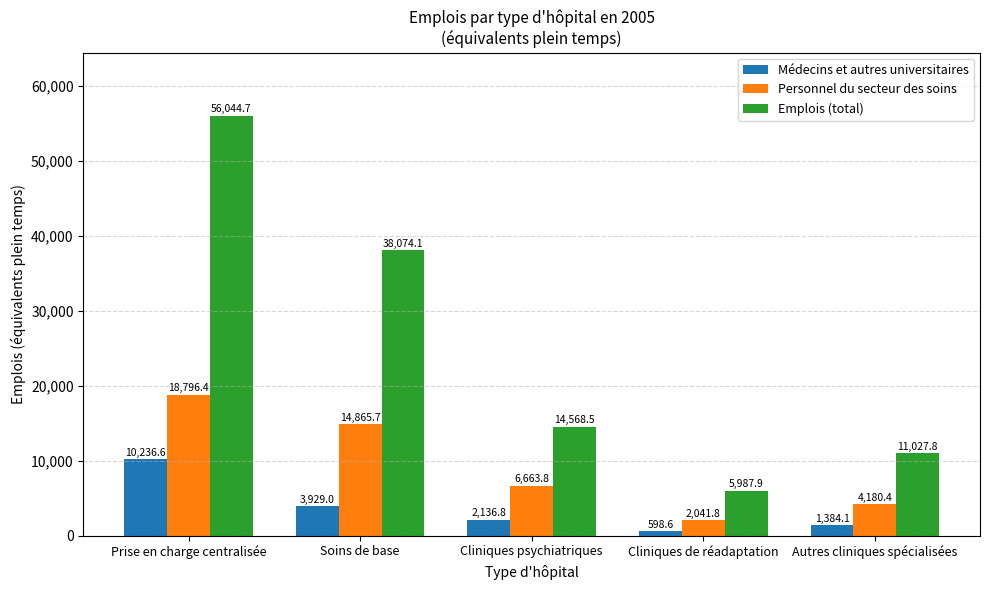

What is the value of the Emplois (total) bar at the 4th from the left?

5987.9